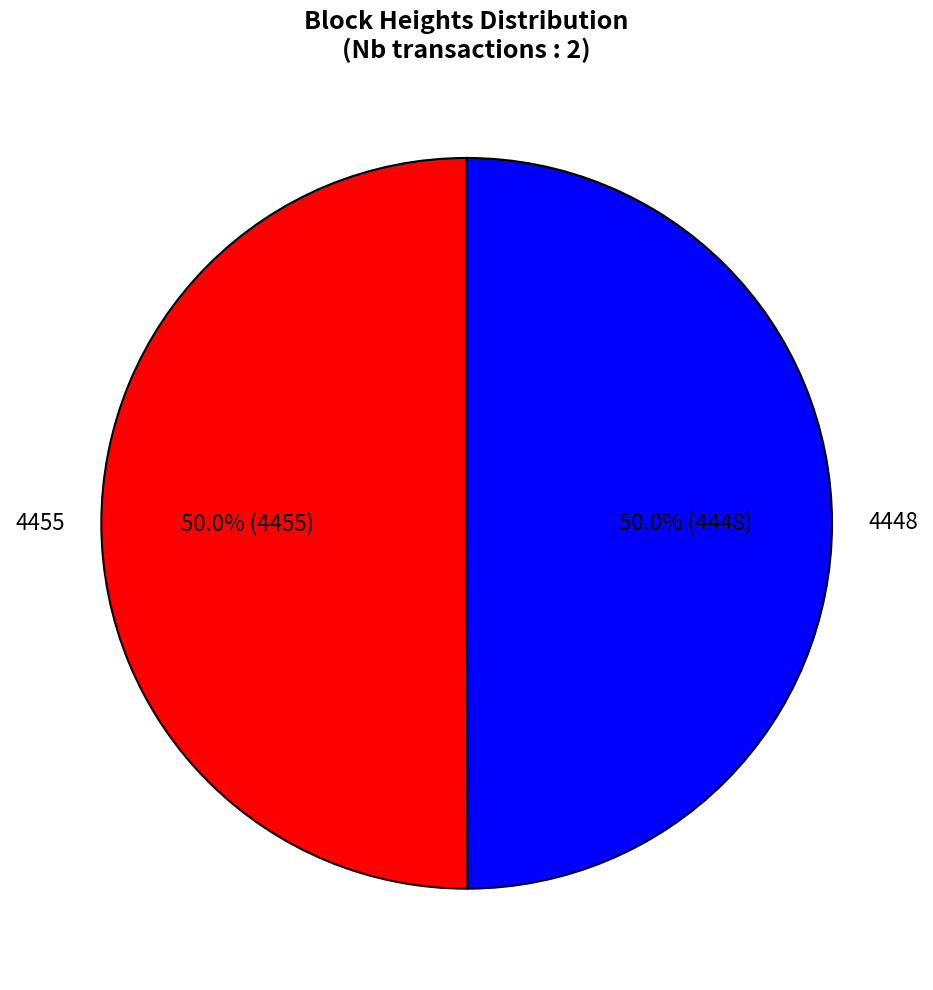

What portion of the pie excludes 4455?

50.0%